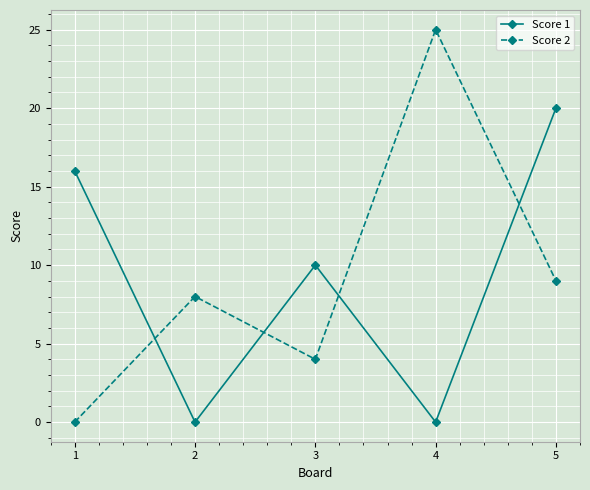

What is the difference between the highest and lowest values at 5?

11